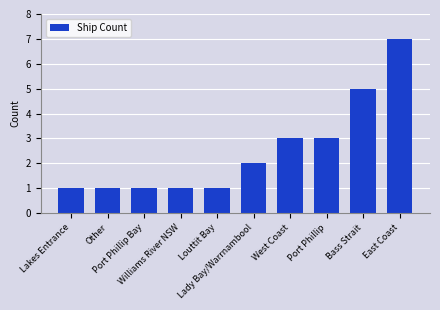

How many categories are shown in the chart?

10